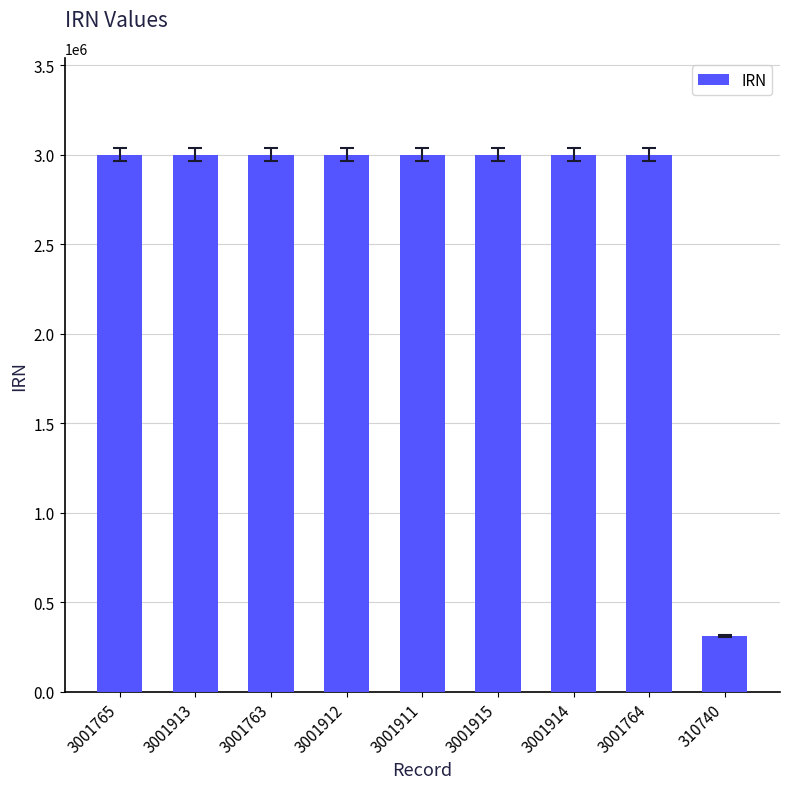

How many categories are shown in the chart?

9